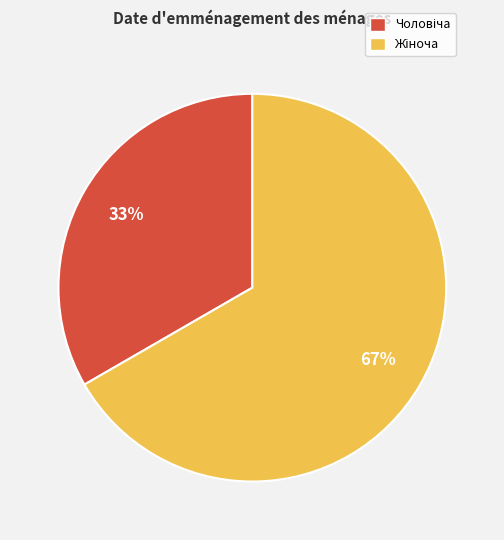

Does any single category account for the majority?

Yes